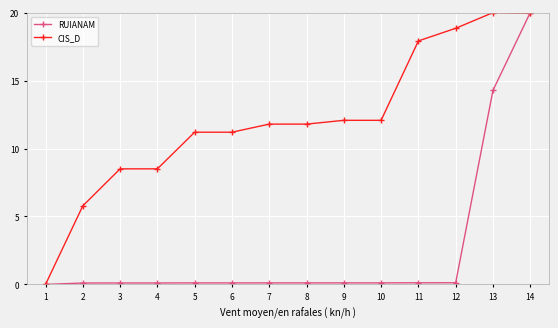

Which series changed the most between 1 and 8?

CIS_D